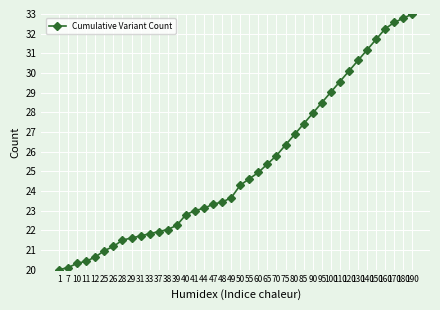

Where does the data first go above 24?

50